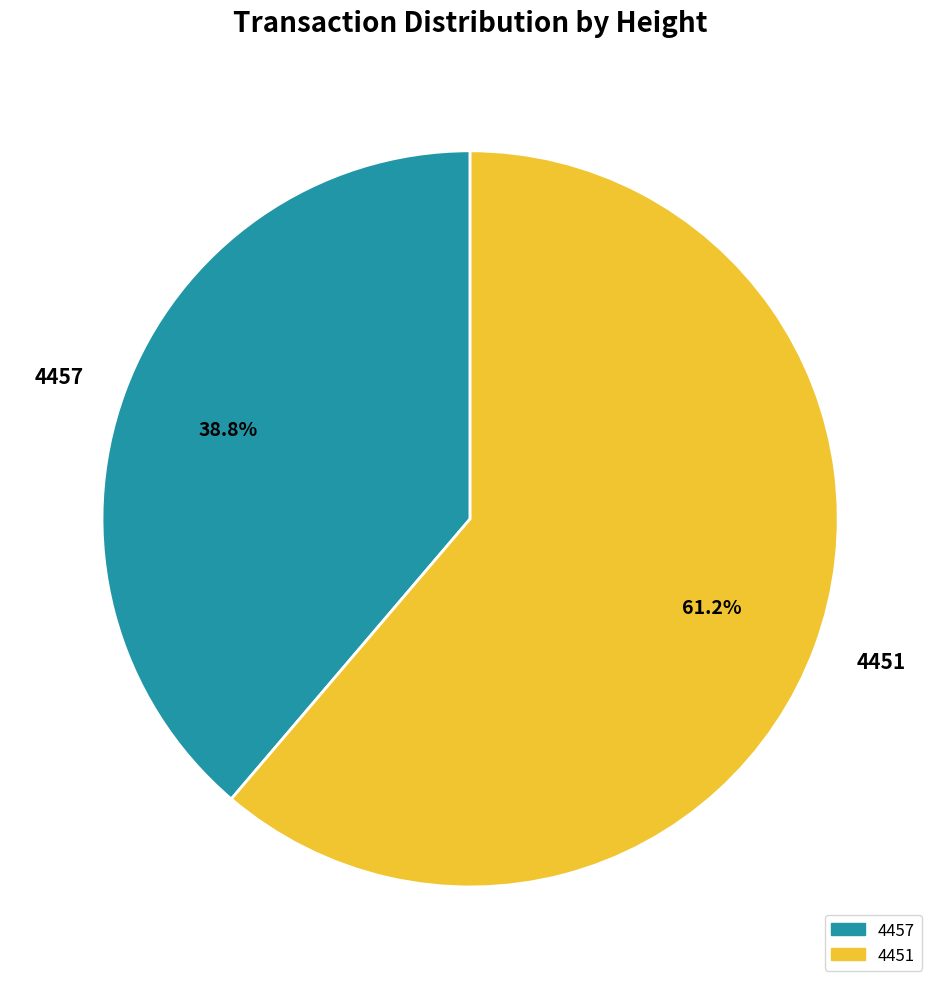

Combined, what portion of the pie is 4451 and 4457?

100.0%